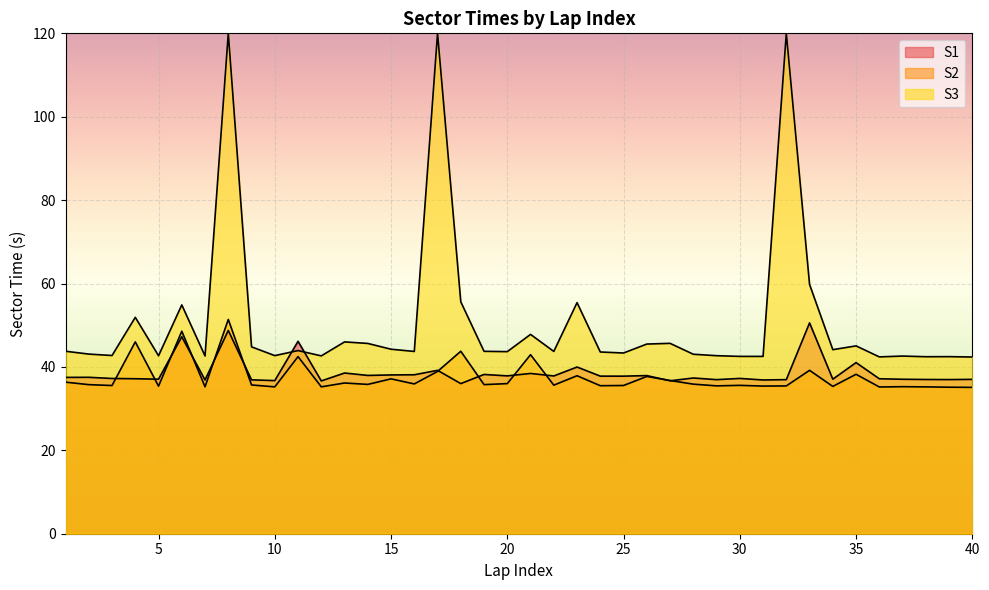

List the series in order of their overall mean, highest first.

S1, S2